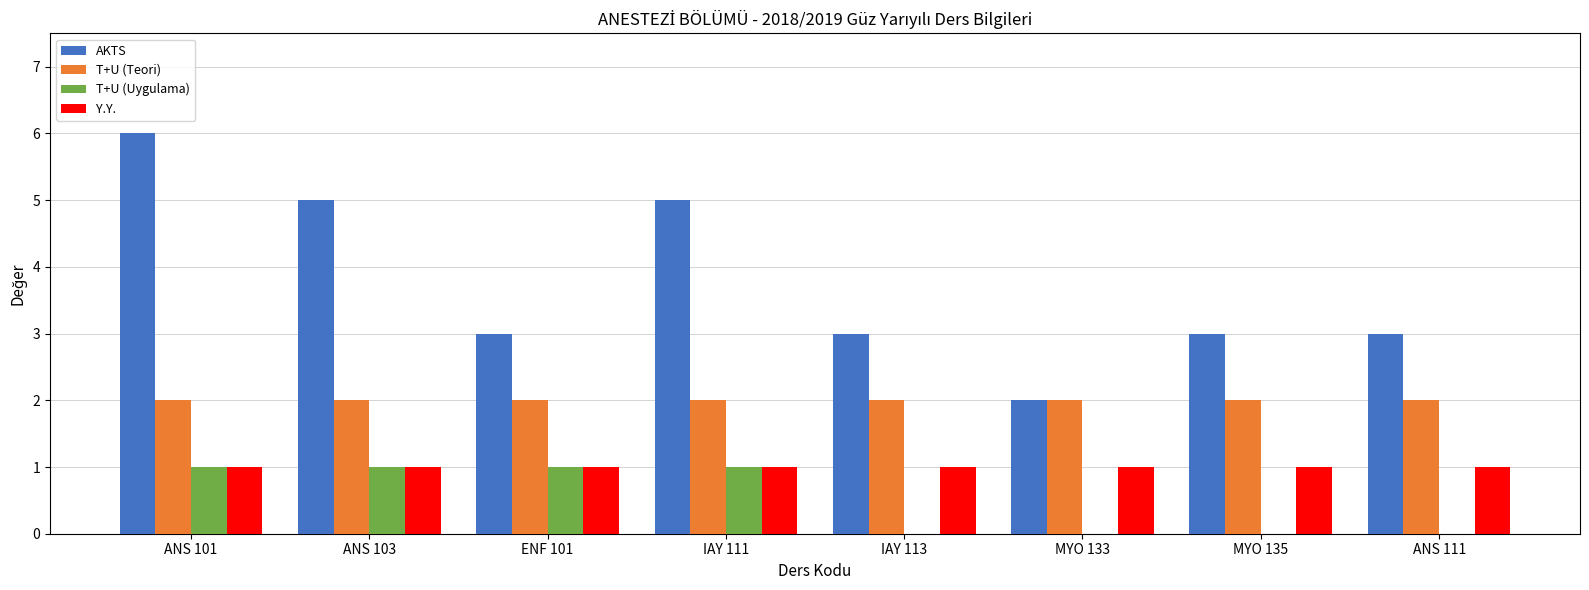

Are the bars horizontal?

No